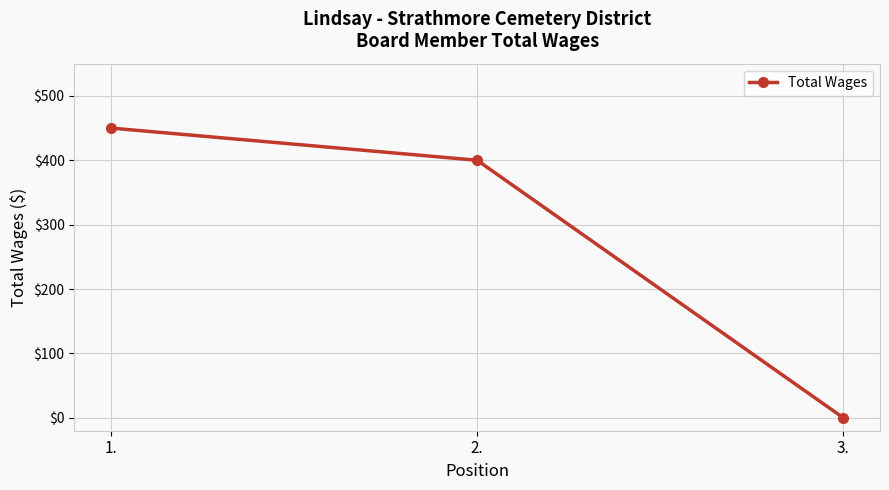

What is the label of the 1st point from the right?

3.